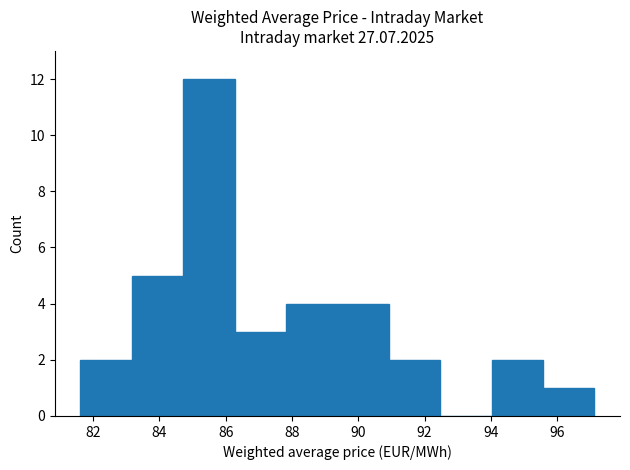

Which range on the x-axis has the tallest bar?

84.8 to 86.2